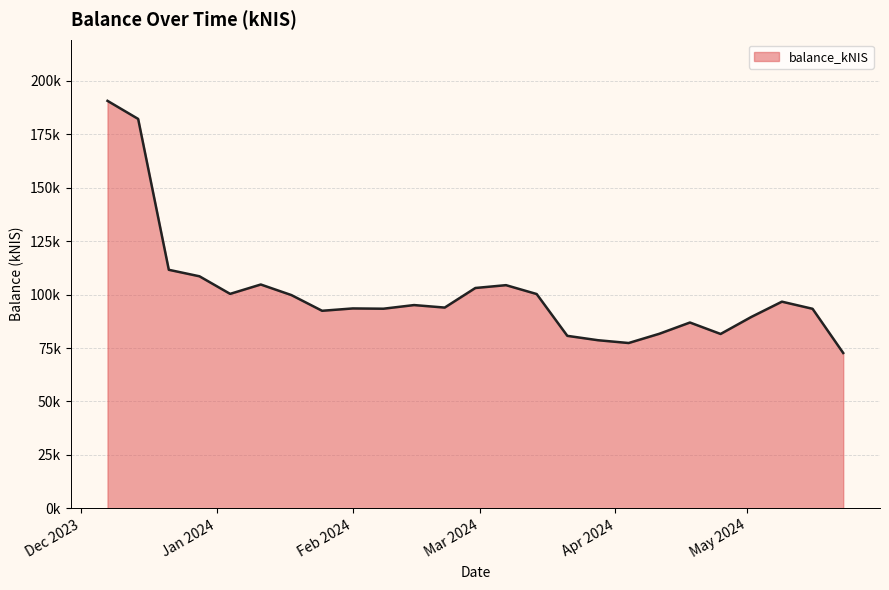

Where does the data first go above 93916?

2023-12-07